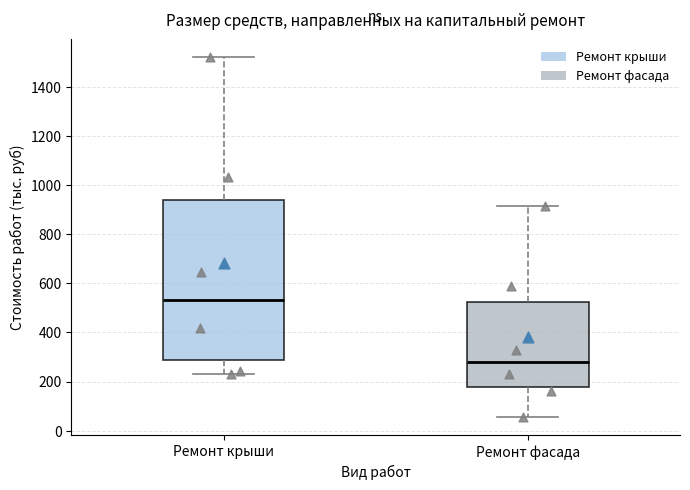

Which box's median line is the highest?

Ремонт крыши